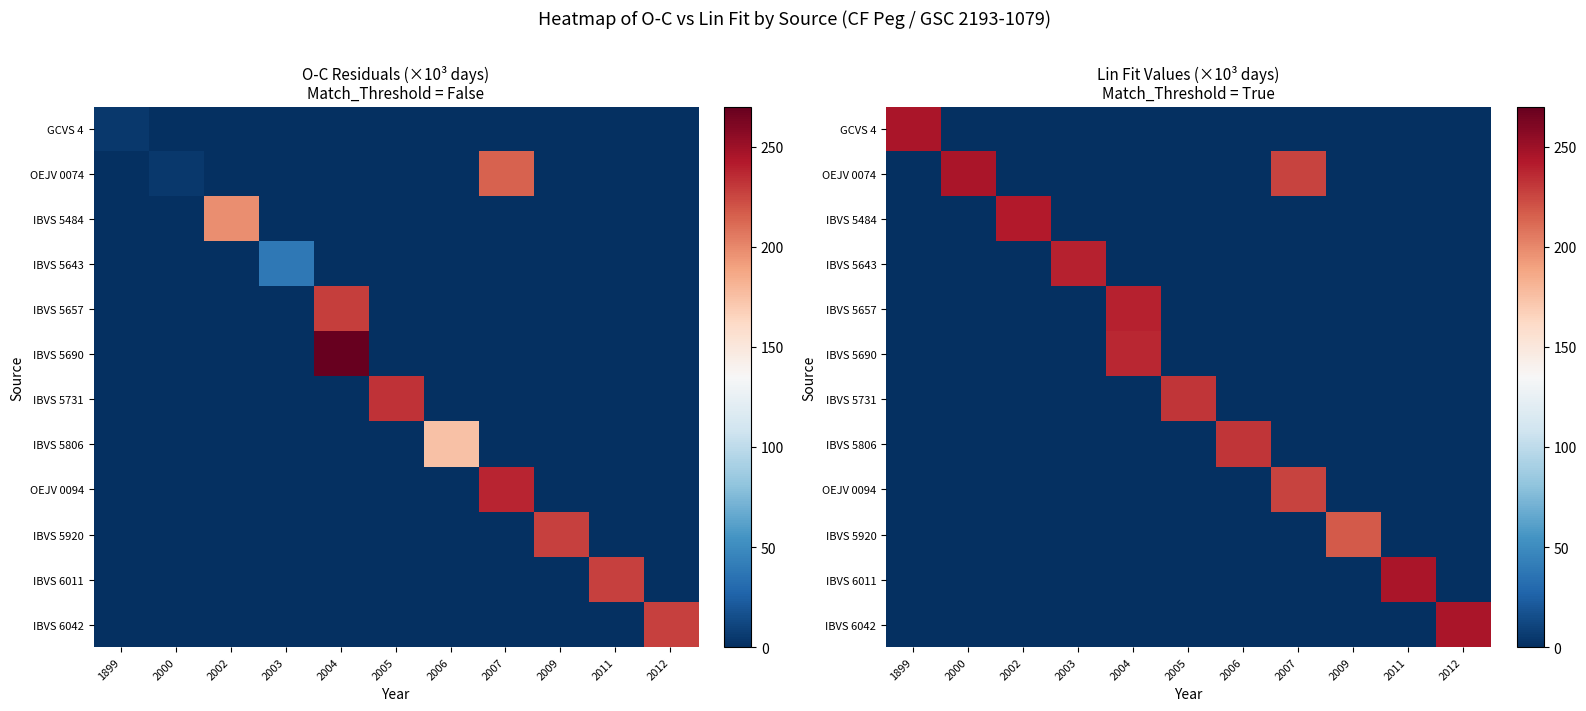

The value of OEJV 0074 at 2006 is 116.7. True or false?

False